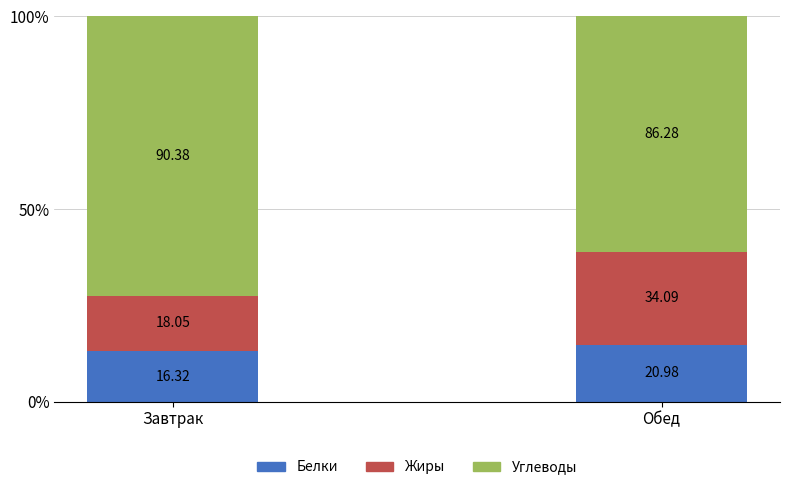

How many bars are there in total?

2